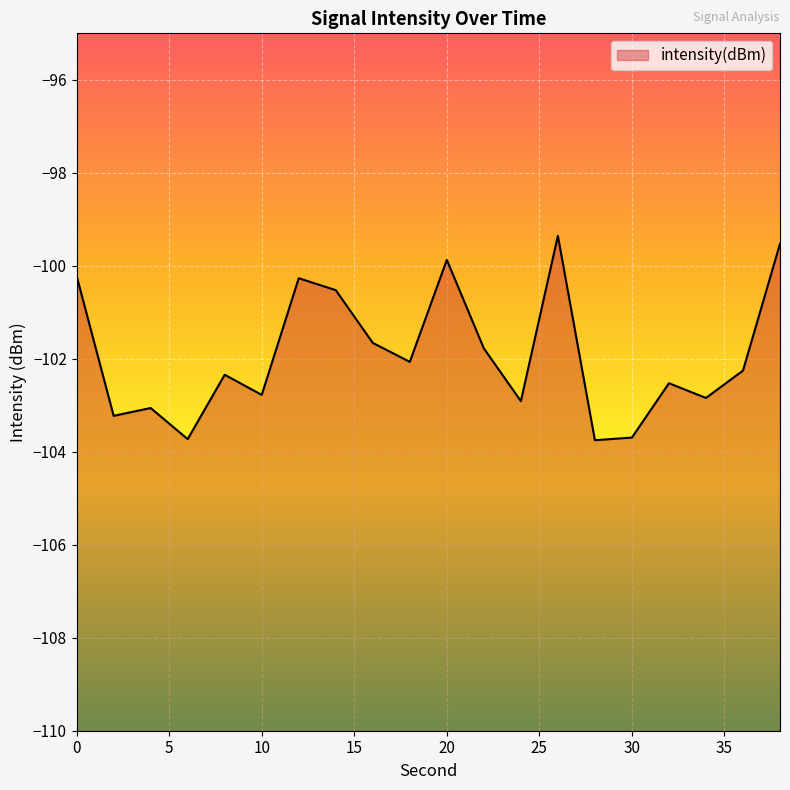

Rank the categories by value from highest to lowest.

26, 38, 20, 0, 12, 14, 16, 22, 18, 36, 8, 32, 10, 34, 24, 4, 2, 30, 6, 28